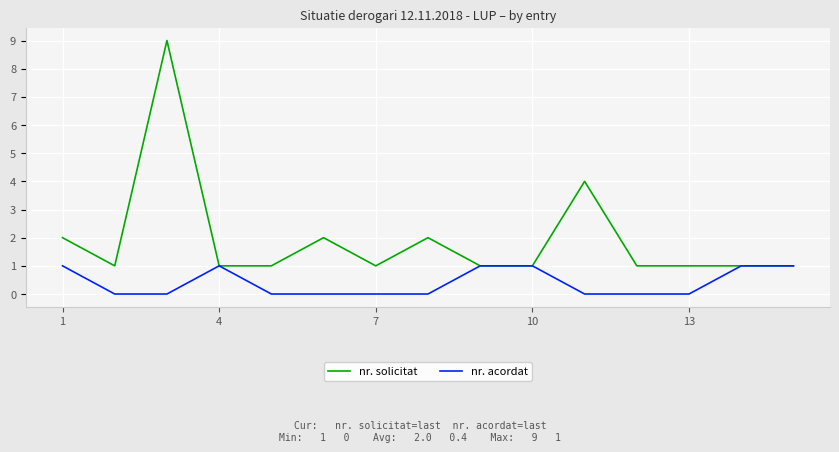

What is the difference between the maximum and minimum values in the nr. acordat series?

1